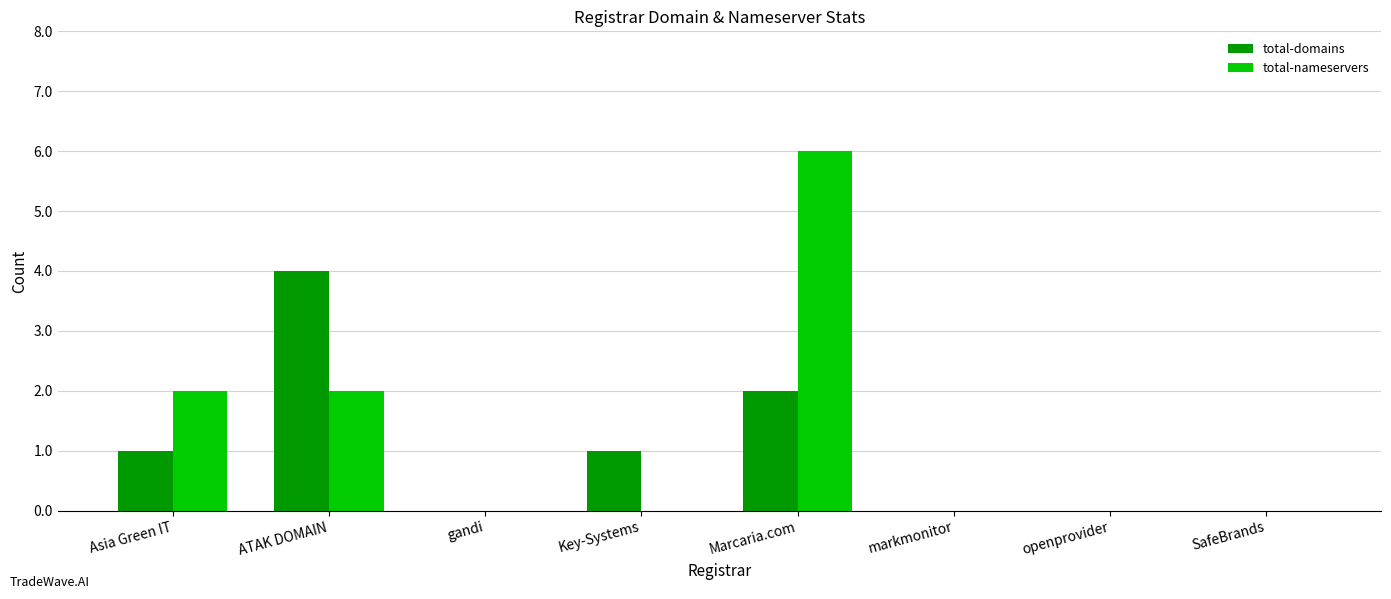

Read the total-domains value at ATAK DOMAIN.

4